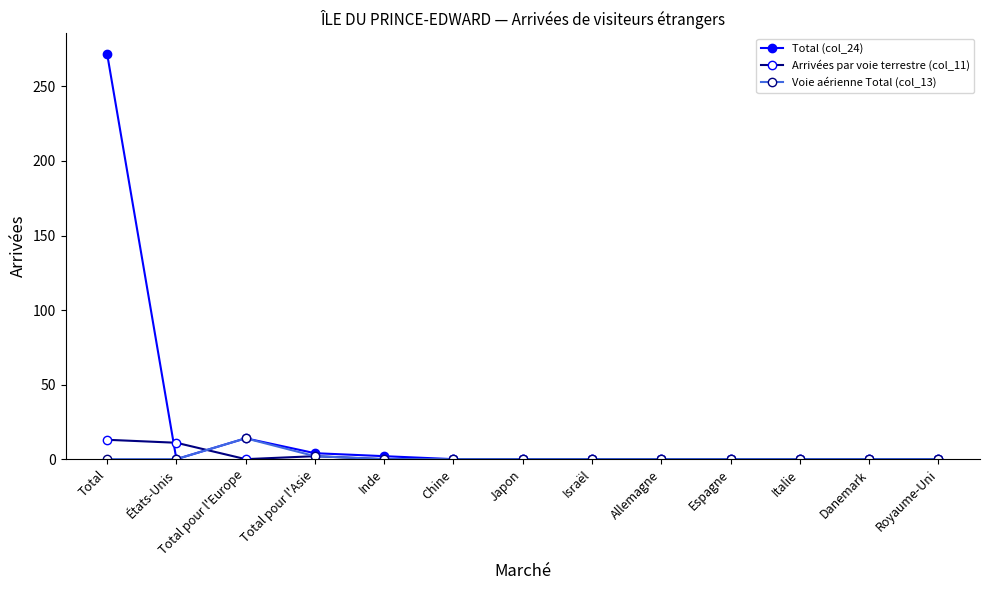

In Total (col_24), how many points are higher than both neighbors (excluding endpoints)?

1